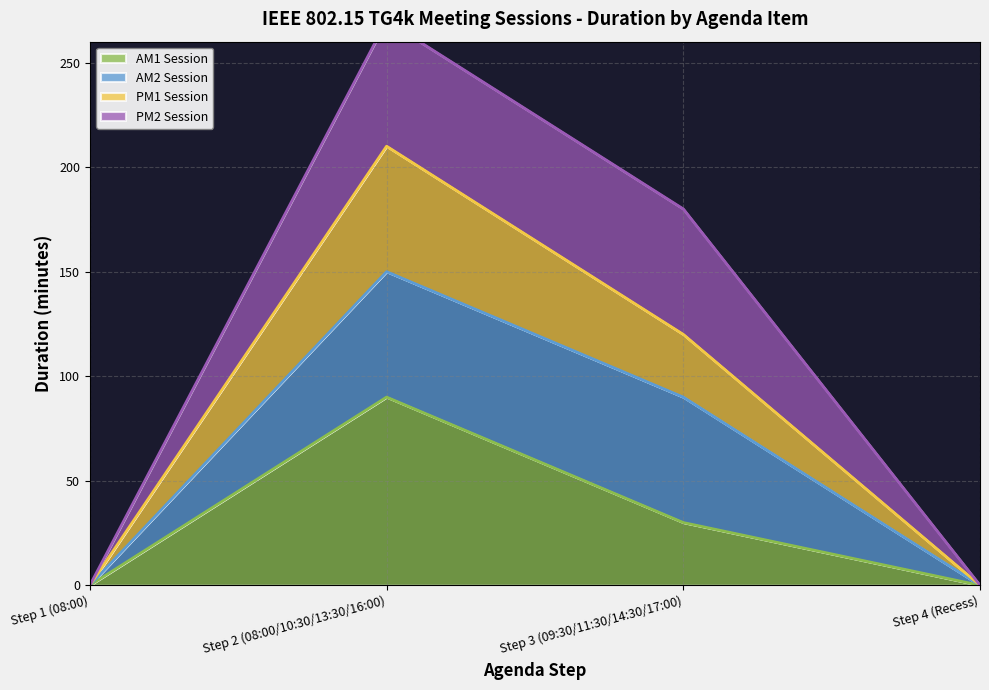

True or false: AM1 Session has a value of 63 at Step 1 (08:00).

False